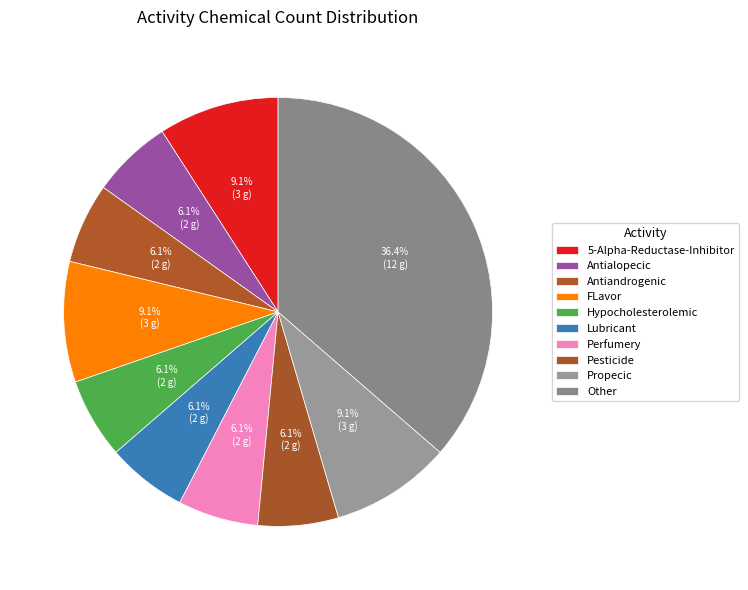

The Pesticide slice represents 6% of the pie. True or false?

True